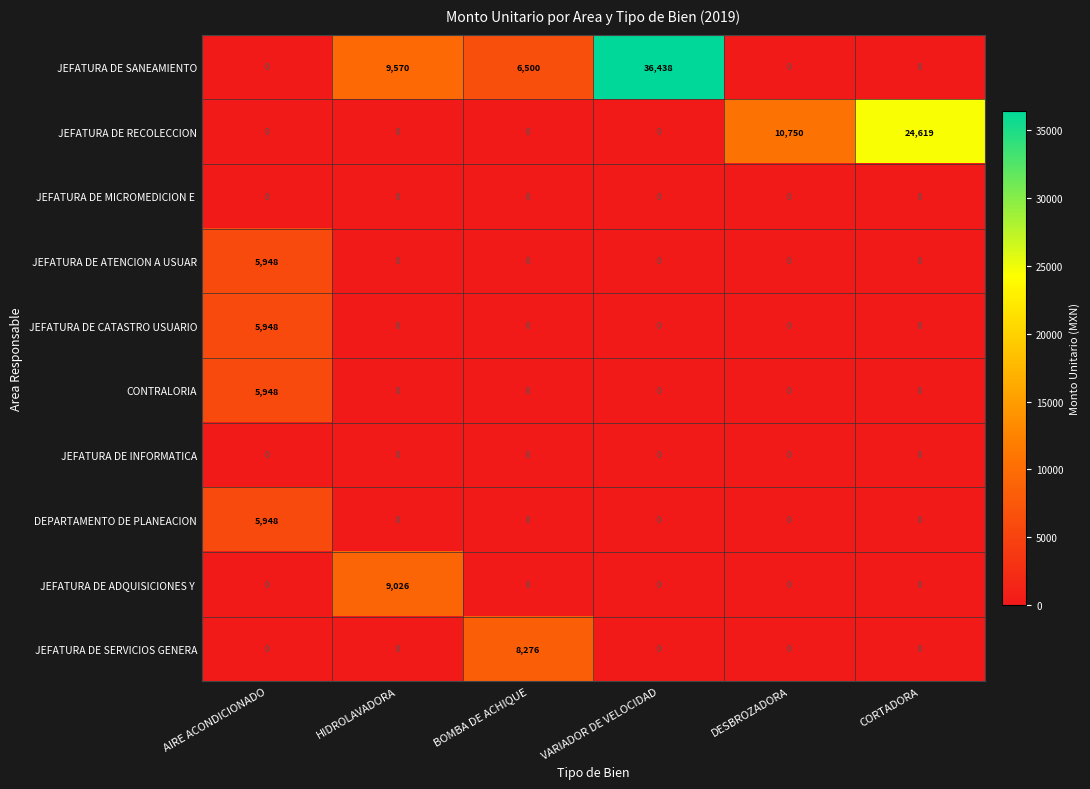

At how many categories does at least one series exceed 35942?

1